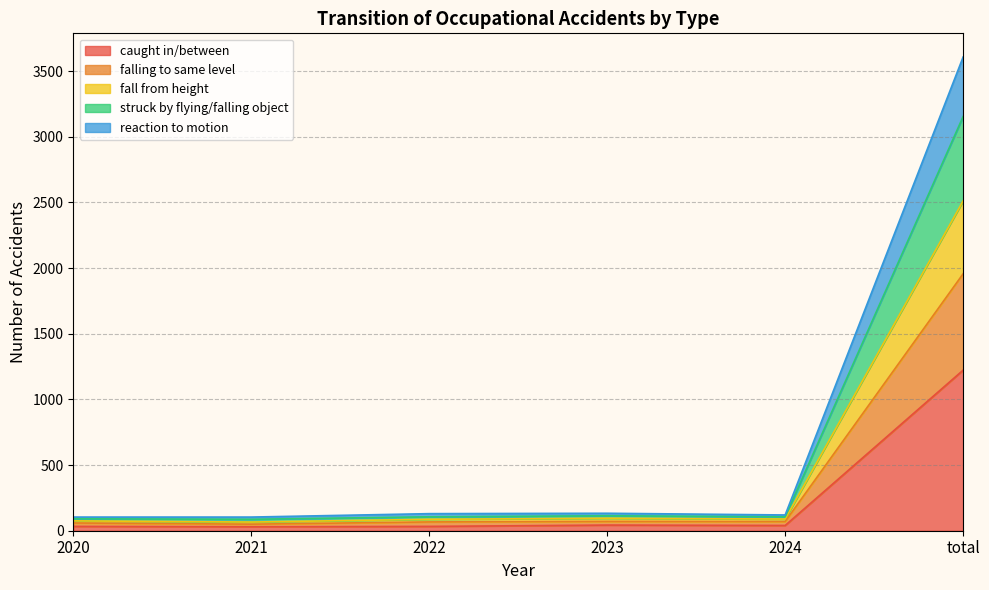

Is it true that caught in/between equals 550 at total?

False